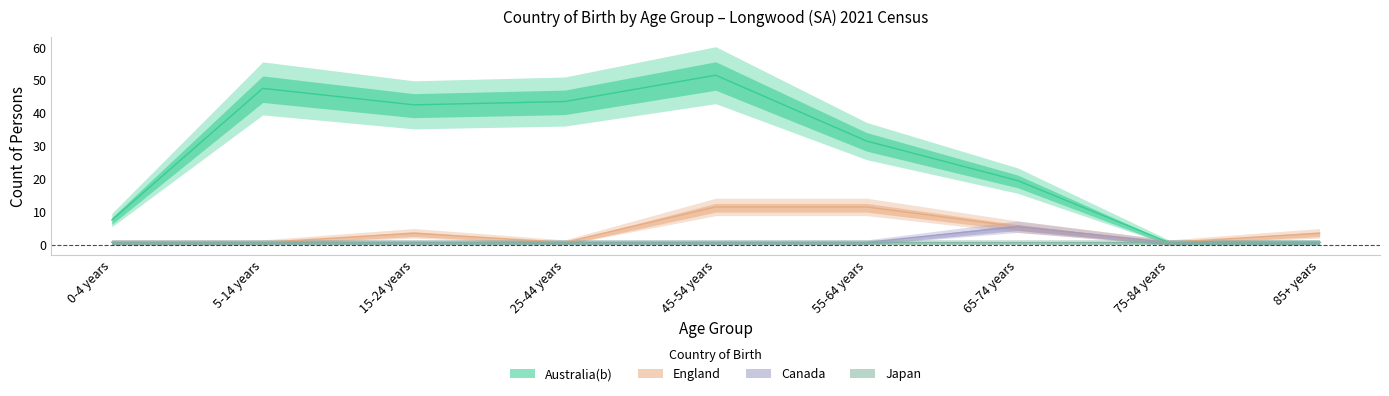

What position from the left is 55-64 years?

6